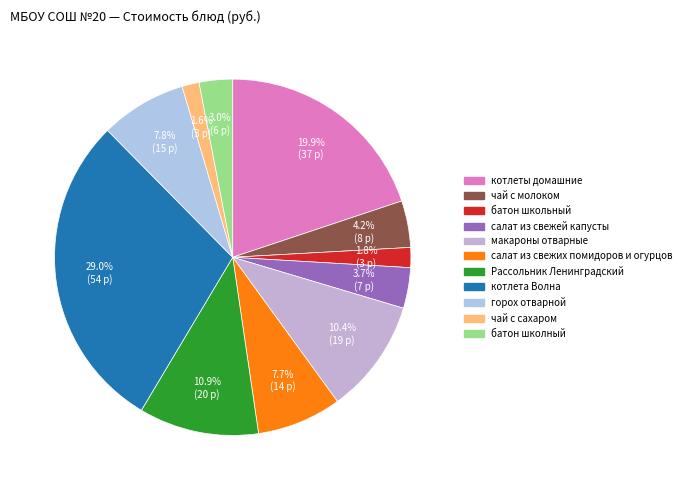

Do батон школьный and котлеты домашние together represent more than half of the pie?

No